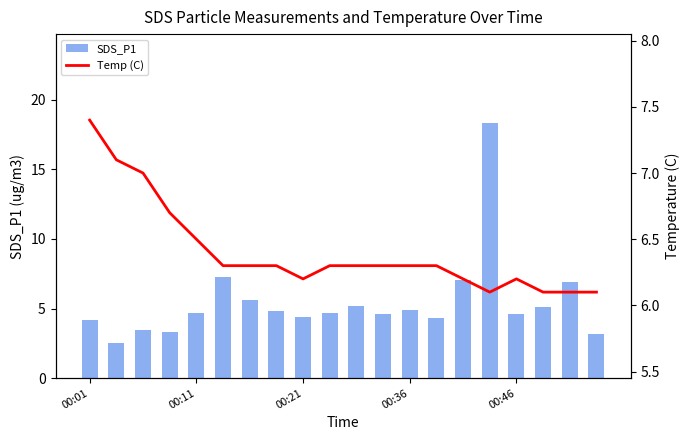

At which category does the chart reach its peak across all series?

15